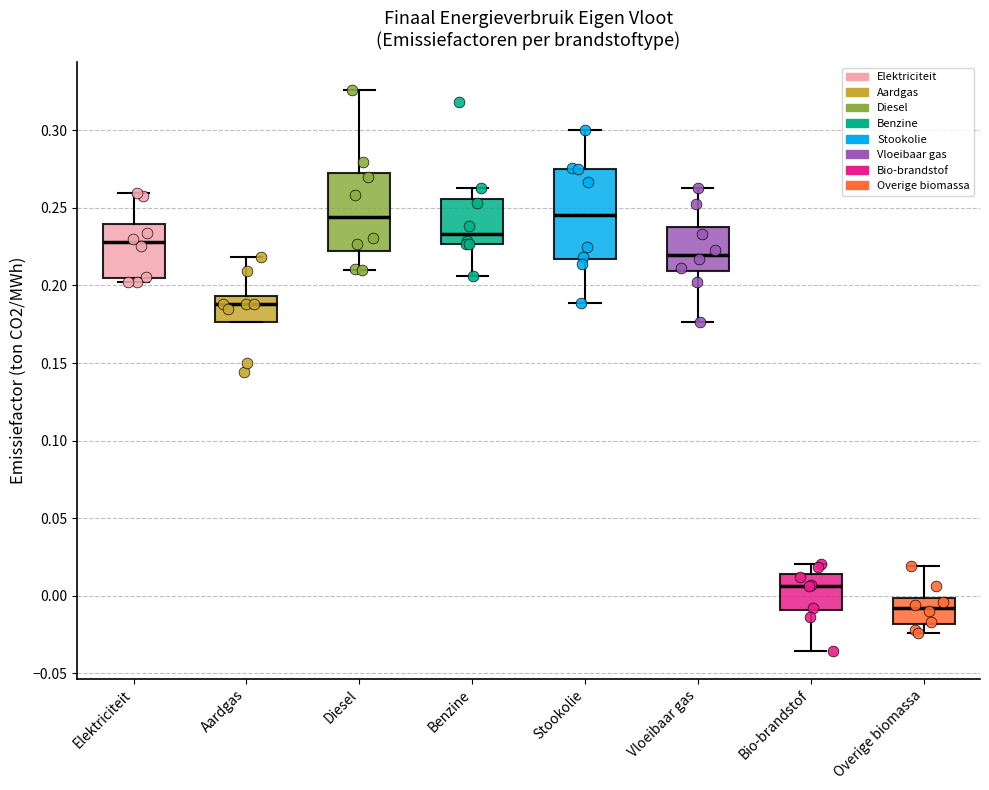

Which box is the tallest, from its lower edge to its upper edge?

Stookolie